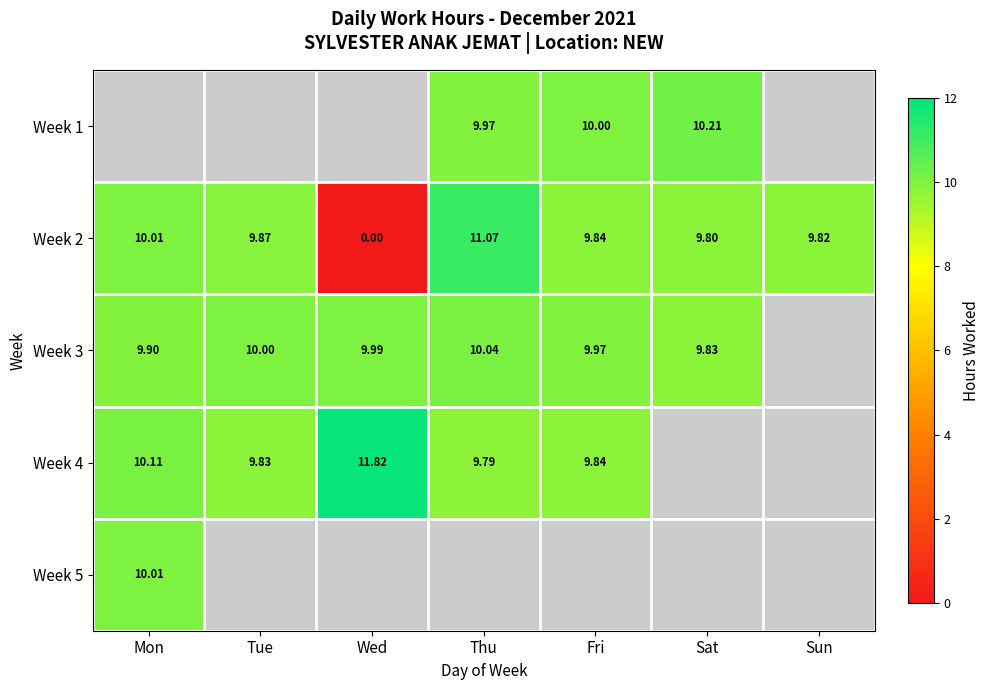

Between Sun and Tue, which is larger?

Tue